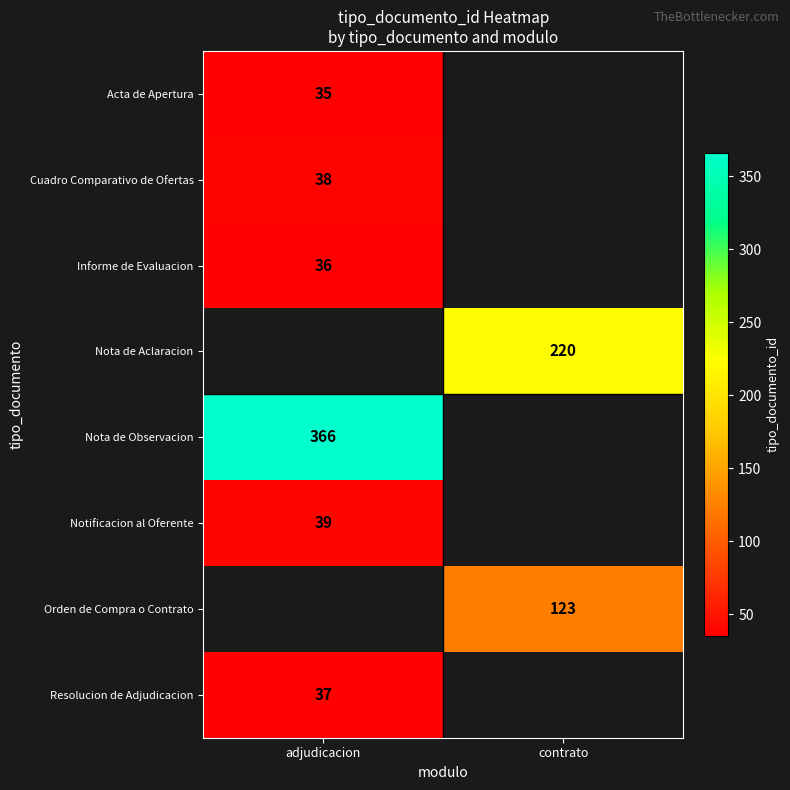

Which category has the lowest value across all series?

adjudicacion